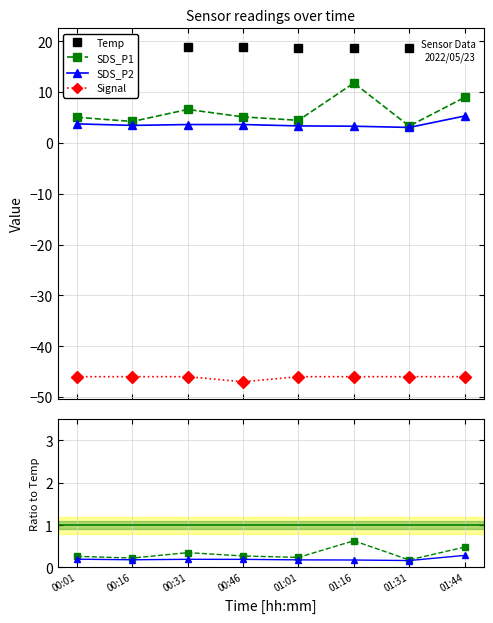

What is the label of the 8th point from the right?

00:01